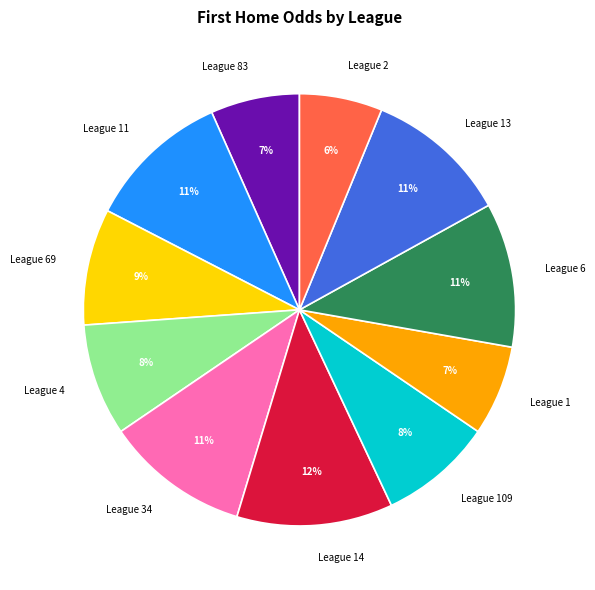

The League 13 slice represents 19% of the pie. True or false?

False